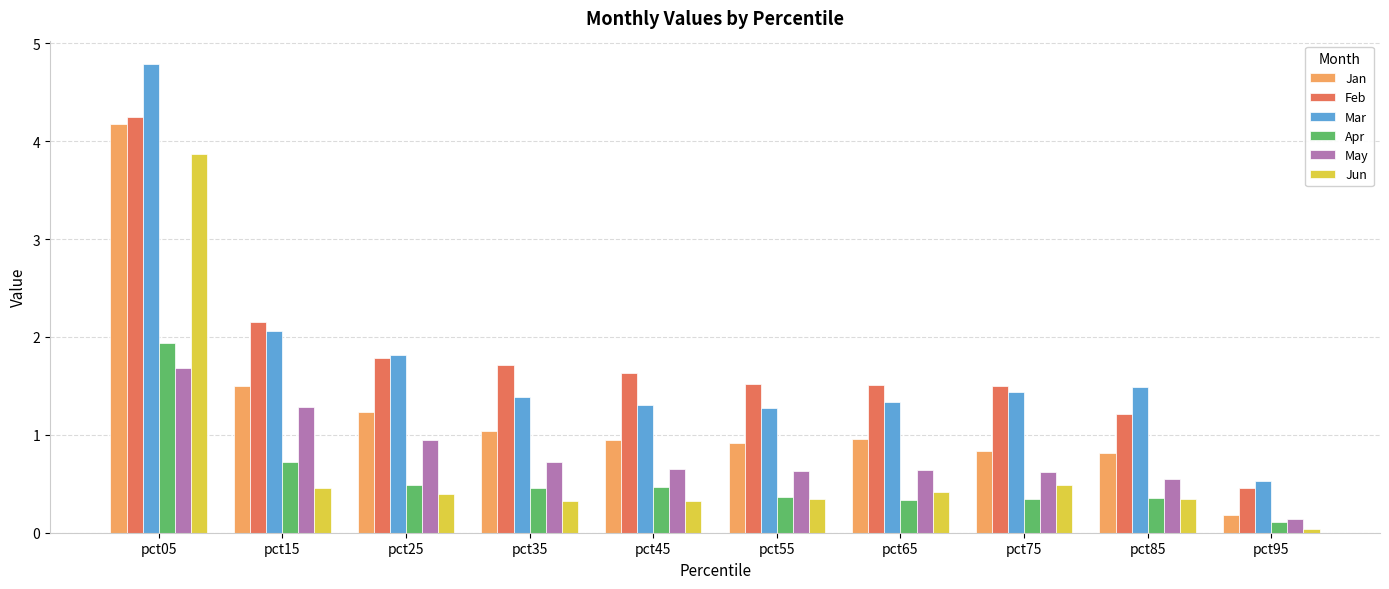

What is the highest value of the Mar series?

4.8